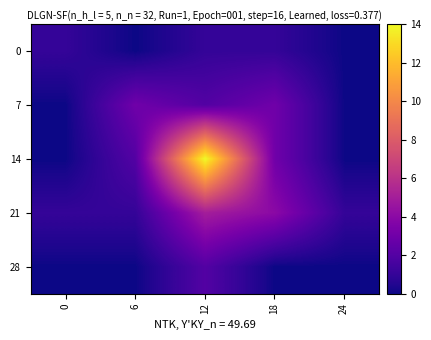

Reading left to right, list all the values displayed in this chart.

0: 0=1	6=0	12=1	18=1	24=0
7: 0=0	6=3	12=2	18=3	24=0
14: 0=0	6=2	12=14	18=3	24=0
21: 0=1	6=1	12=5	18=4	24=1
28: 0=0	6=0	12=2	18=0	24=0